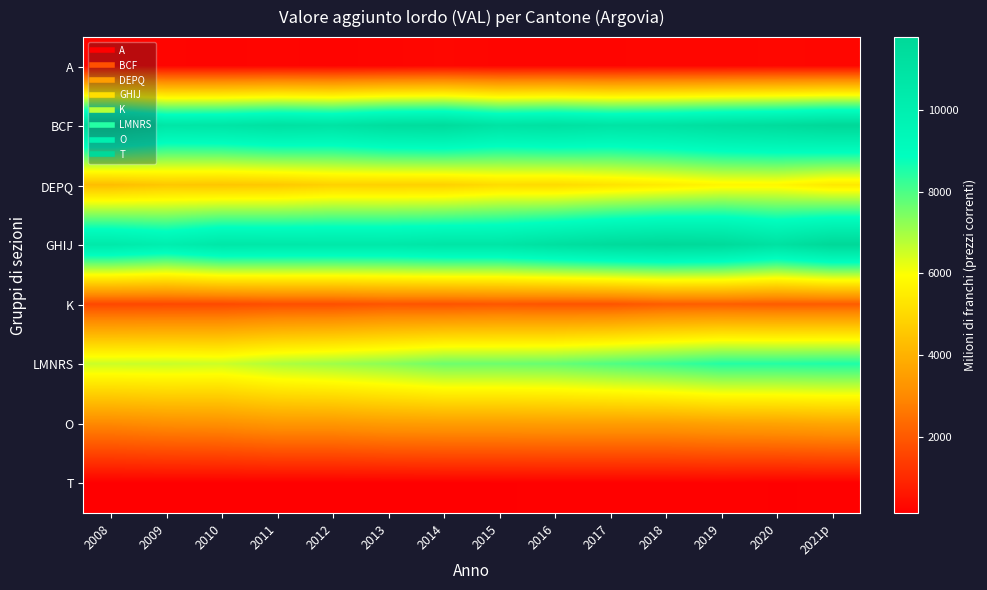

Reading right to left, what are all the values shown in this chart?

A: 2021p=299.5	2020=317.4	2019=291.1	2018=298.4	2017=280.4	2016=276.7	2015=278.2	2014=315.0	2013=274.6	2012=252.9	2011=269.6	2010=257.1	2009=266.2	2008=294.4
BCF: 2021p=11767.8	2020=11461.9	2019=11277.1	2018=11000.9	2017=10872.9	2016=11098.4	2015=10920.7	2014=11464.1	2013=11333.3	2012=10920.9	2011=11079.2	2010=10787.9	2009=10692.2	2008=11555.7
DEPQ: 2021p=5407.3	2020=5769.1	2019=5734.3	2018=5479.1	2017=5264.4	2016=5050.6	2015=5084.1	2014=4811.3	2013=4799.0	2012=4815.1	2011=4588.4	2010=4524.5	2009=4562.1	2008=4301.0
GHIJ: 2021p=11742.8	2020=11027.9	2019=11579.0	2018=11702.0	2017=11506.4	2016=11149.5	2015=10732.2	2014=10728.2	2013=10529.5	2012=10533.7	2011=10553.7	2010=10613.8	2009=10086.2	2008=10453.7
K: 2021p=2067.3	2020=2054.1	2019=2107.9	2018=2083.8	2017=1904.7	2016=1903.0	2015=1959.1	2014=1888.1	2013=1932.1	2012=1798.8	2011=1799.6	2010=1687.0	2009=1668.7	2008=1652.6
LMNRS: 2021p=8517.8	2020=8462.9	2019=8458.7	2018=8170.5	2017=7938.6	2016=7696.3	2015=7619.6	2014=7607.6	2013=7278.2	2012=7055.8	2011=6871.7	2010=6549.4	2009=6593.8	2008=6557.6
O: 2021p=3747.2	2020=3656.7	2019=3609.0	2018=3519.3	2017=3521.4	2016=3528.6	2015=3505.5	2014=3506.1	2013=3474.4	2012=3351.9	2011=3356.9	2010=3183.8	2009=3146.3	2008=3015.2
T: 2021p=178.5	2020=168.5	2019=193.6	2018=186.0	2017=180.6	2016=177.4	2015=169.8	2014=161.8	2013=153.6	2012=155.4	2011=149.8	2010=149.5	2009=150.7	2008=151.3